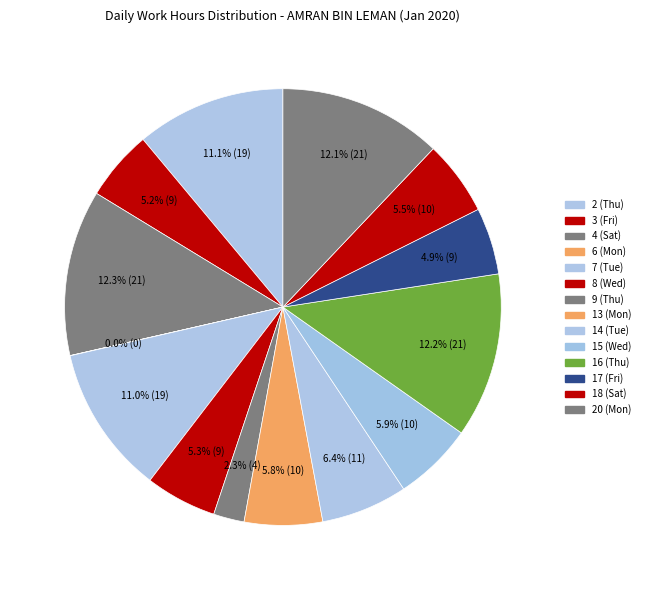

To the nearest percent, what percentage of the pie is 9 (Thu)?

2%